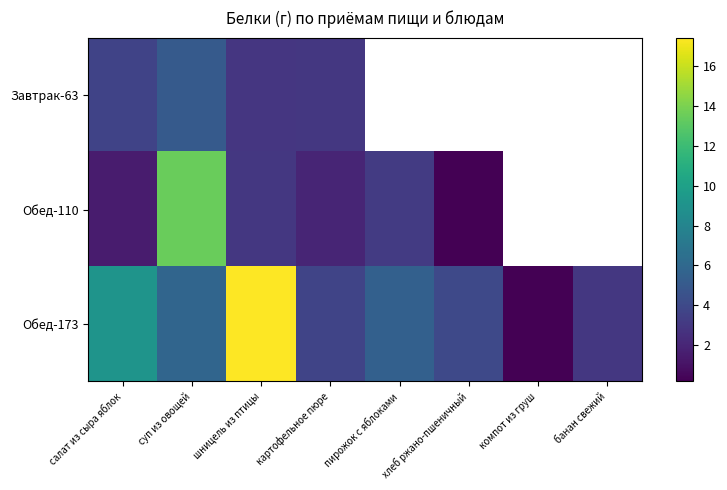

At which label does Обед-173 reach its peak?

шницель из птицы